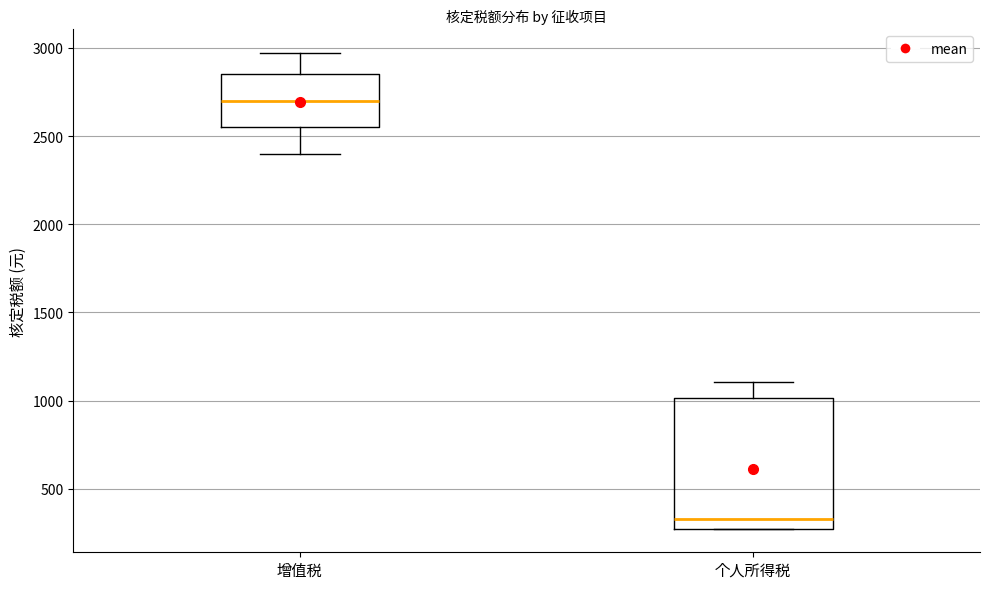

Reading left to right, transcribe this box plot: for each box, give where its median line is, the range the box spans, and where its two whiskers end, as read against the y-axis. The values are not printed on the chart, so give them approximately, as read against the axis.

增值税: median 2700, box 2550 to 2850, whiskers 2400 to 2950
个人所得税: median 350, box 300 to 1000, whiskers 300 to 1100